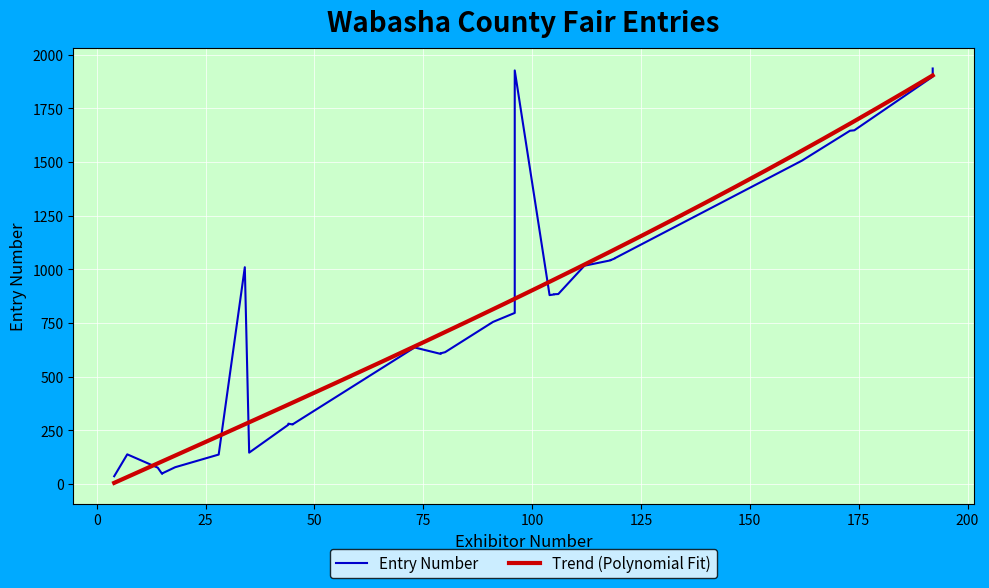

What is the difference between the maximum and minimum values in the Exhibitor Number series?

188